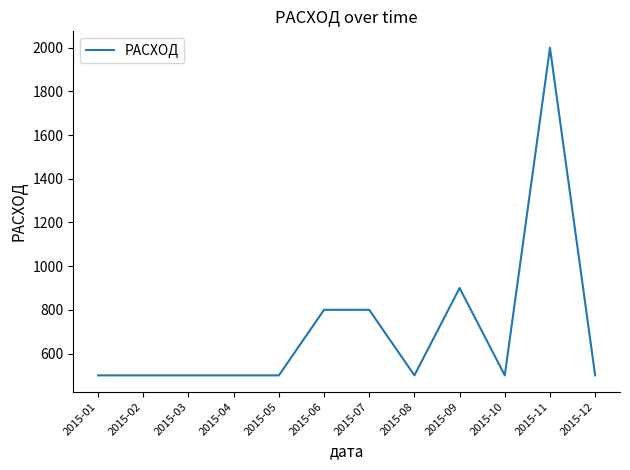

Which label corresponds to the largest value in the chart?

2015-11